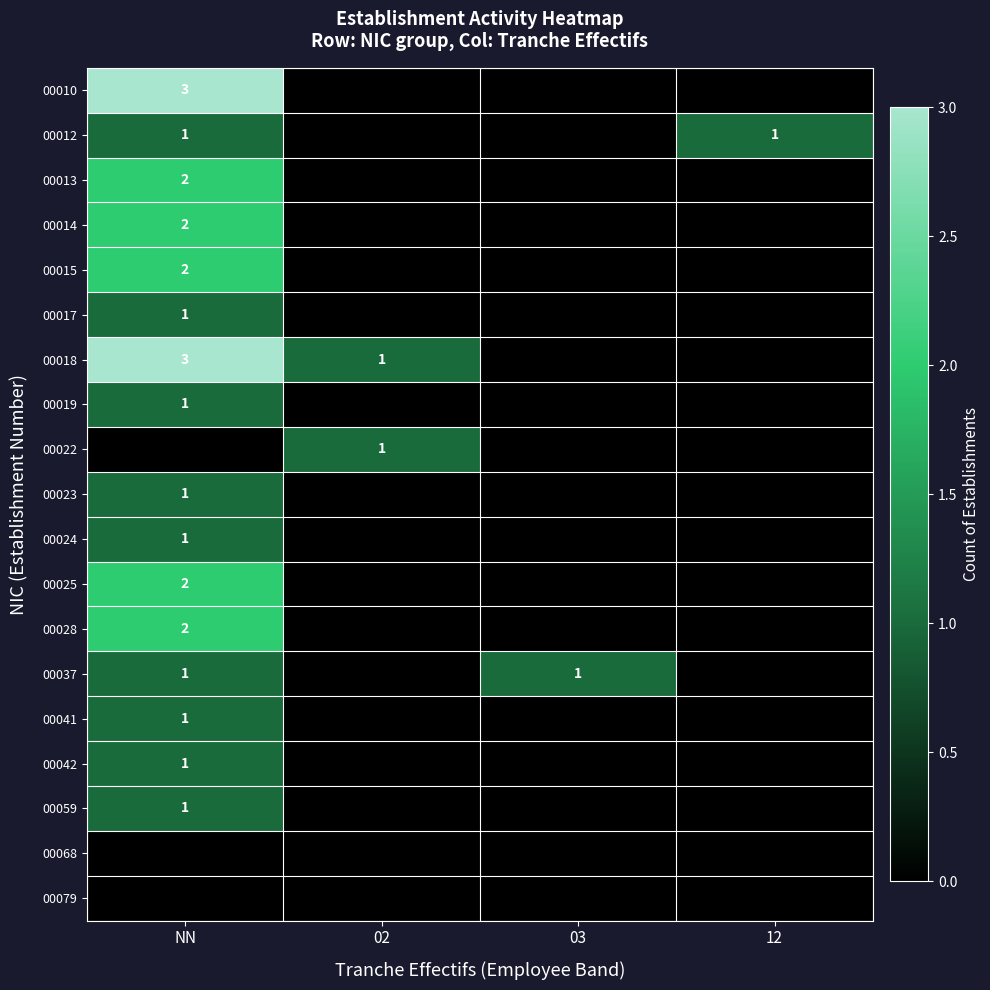

Which series has the largest range (max minus min)?

00018